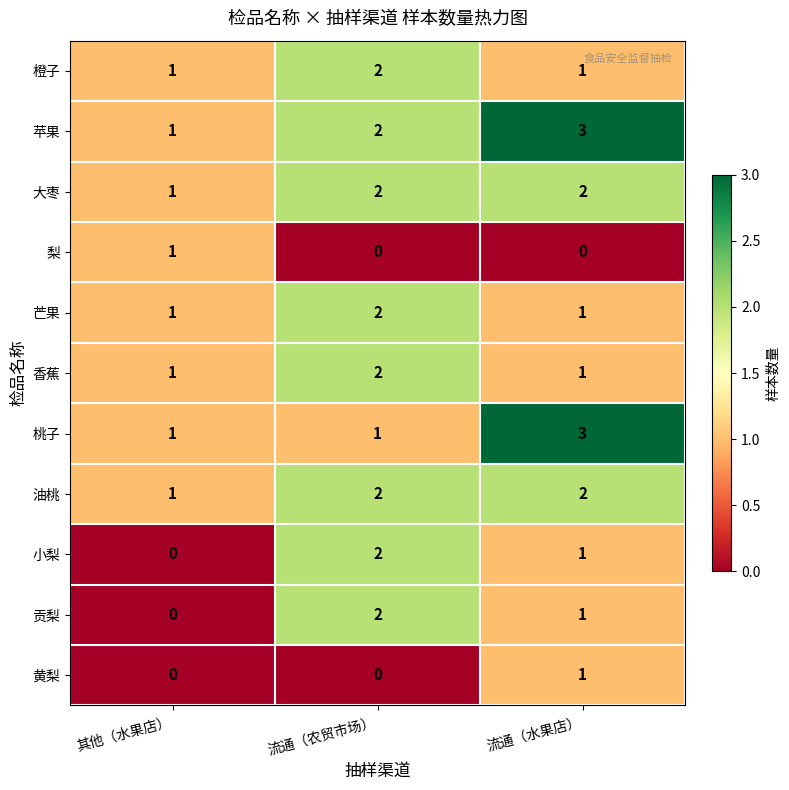

The 小梨 series shows 2 at 流通（农贸市场）. True or false?

True